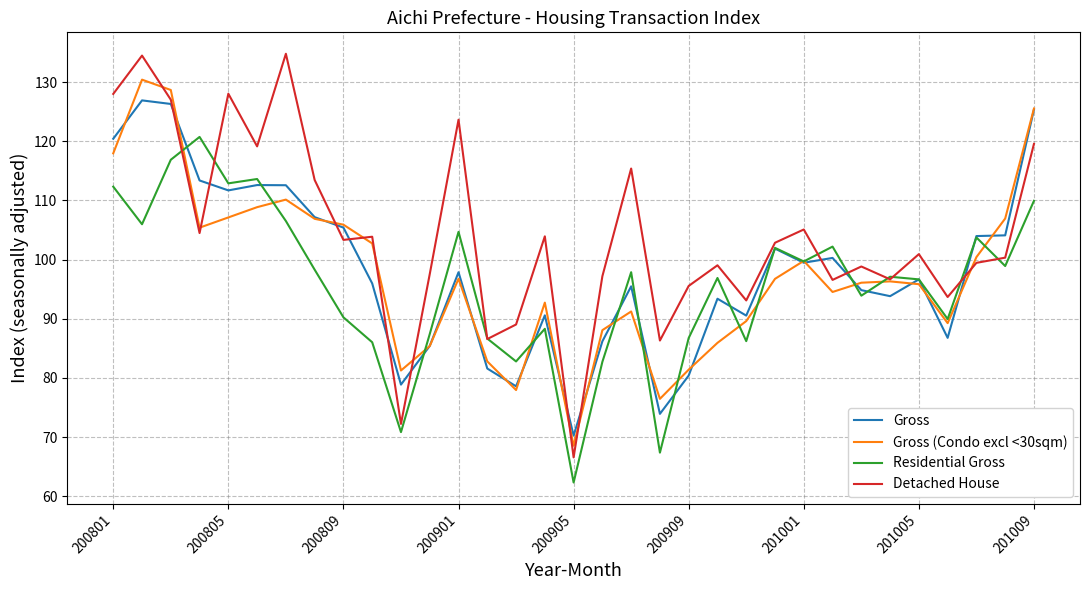

How many series are shown in this chart?

4